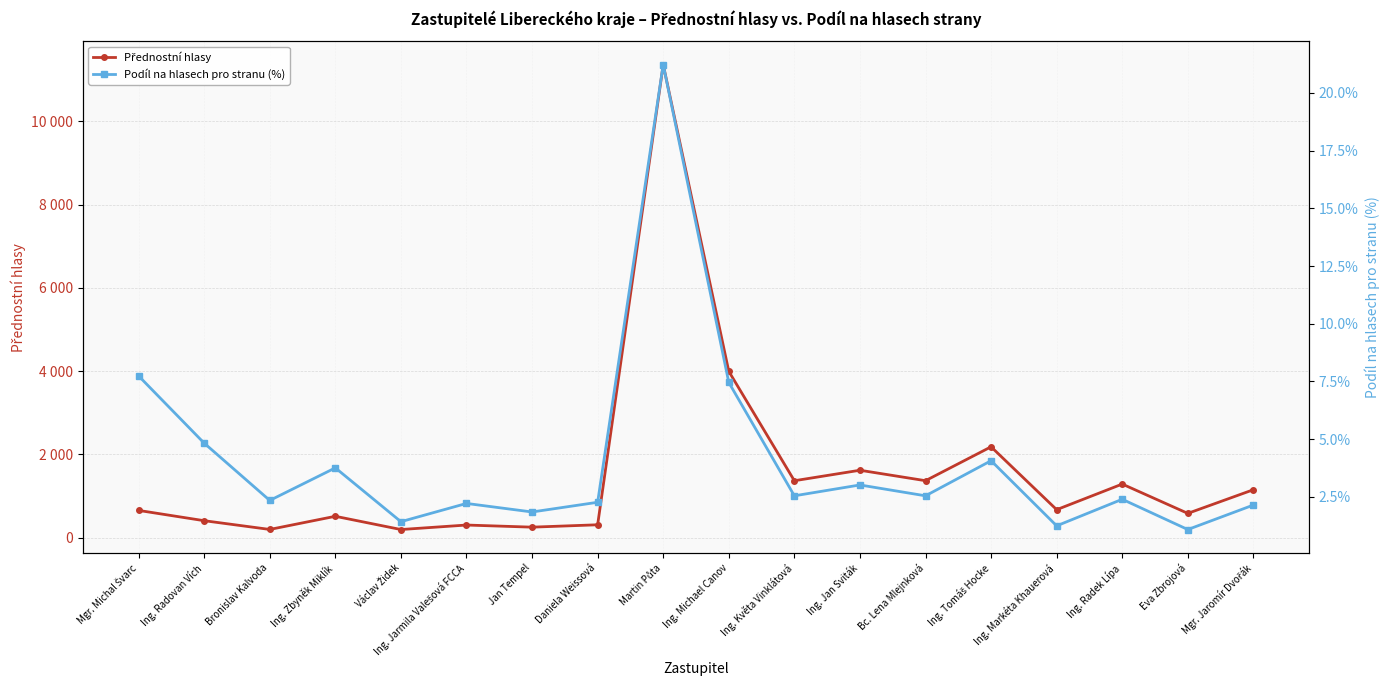

At which label does Podíl na hlasech pro stranu (%) first exceed 2?

Mgr. Michal Švarc